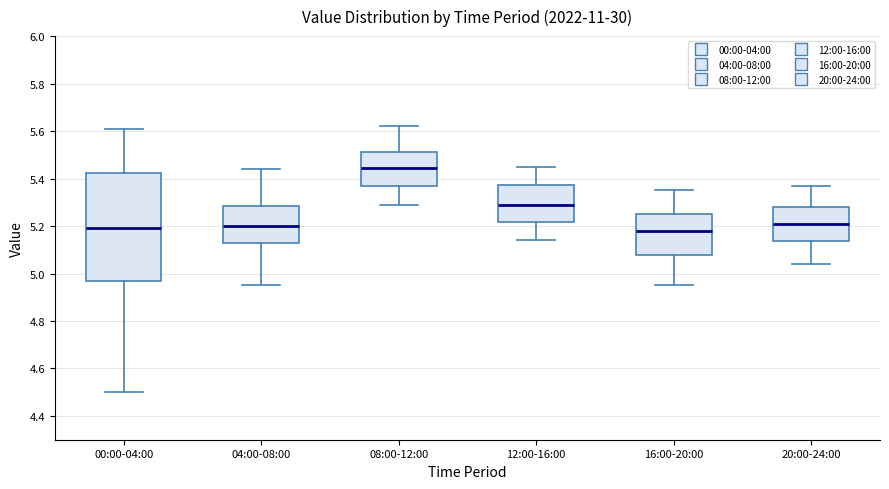

Reading left to right, read every box against the y-axis: the position of its median line, the range the box covers, and the ends of its whiskers. The values are not printed on the chart, so give them approximately, as read against the axis.

00:00-04:00: median 5.20, box 4.96 to 5.42, whiskers 4.50 to 5.62
04:00-08:00: median 5.20, box 5.12 to 5.28, whiskers 4.96 to 5.44
08:00-12:00: median 5.44, box 5.38 to 5.52, whiskers 5.30 to 5.62
12:00-16:00: median 5.30, box 5.22 to 5.38, whiskers 5.14 to 5.46
16:00-20:00: median 5.18, box 5.08 to 5.26, whiskers 4.96 to 5.36
20:00-24:00: median 5.22, box 5.14 to 5.28, whiskers 5.04 to 5.38